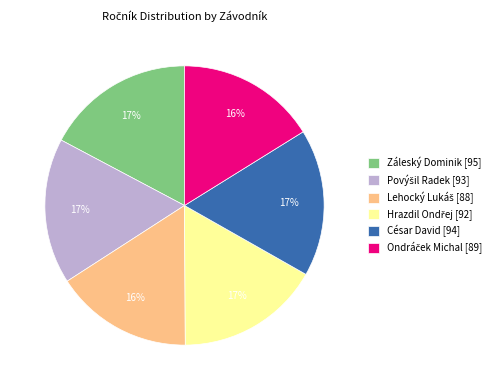

What is the ratio of the value at César David to the value at Záleský Dominik?

1.0